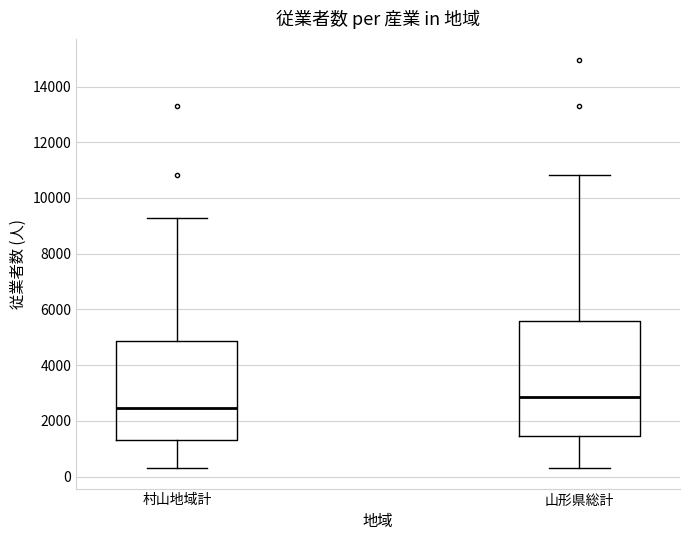

Which box is the tallest, from its lower edge to its upper edge?

山形県総計